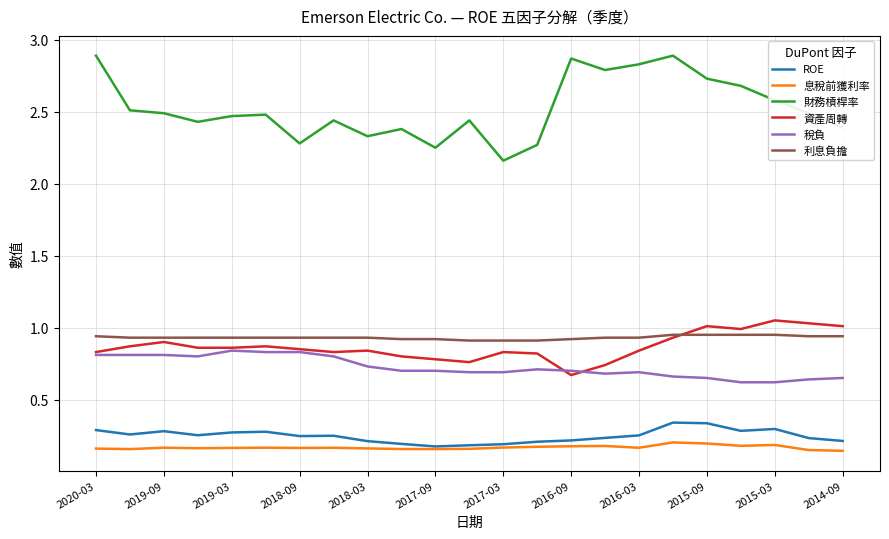

True or false: 財務槓桿率 and 資產周轉 intersect in this chart.

False